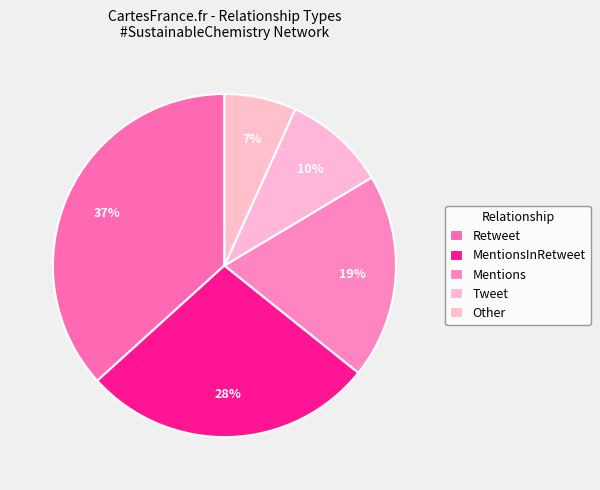

To the nearest percent, what is the combined percentage of Tweet and Mentions?

29%